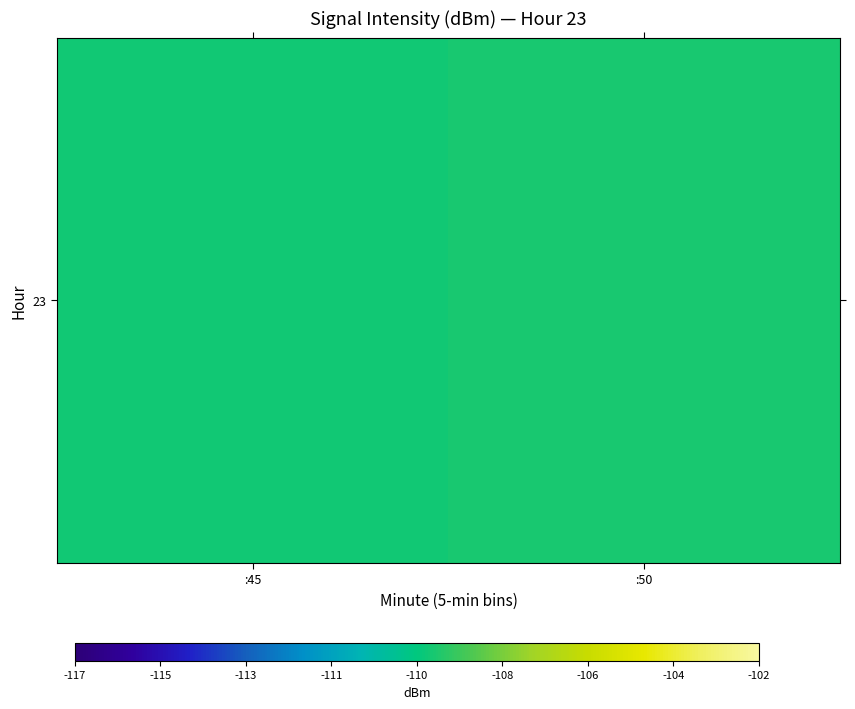

List the labels in order of value, smallest first.

:45, :50